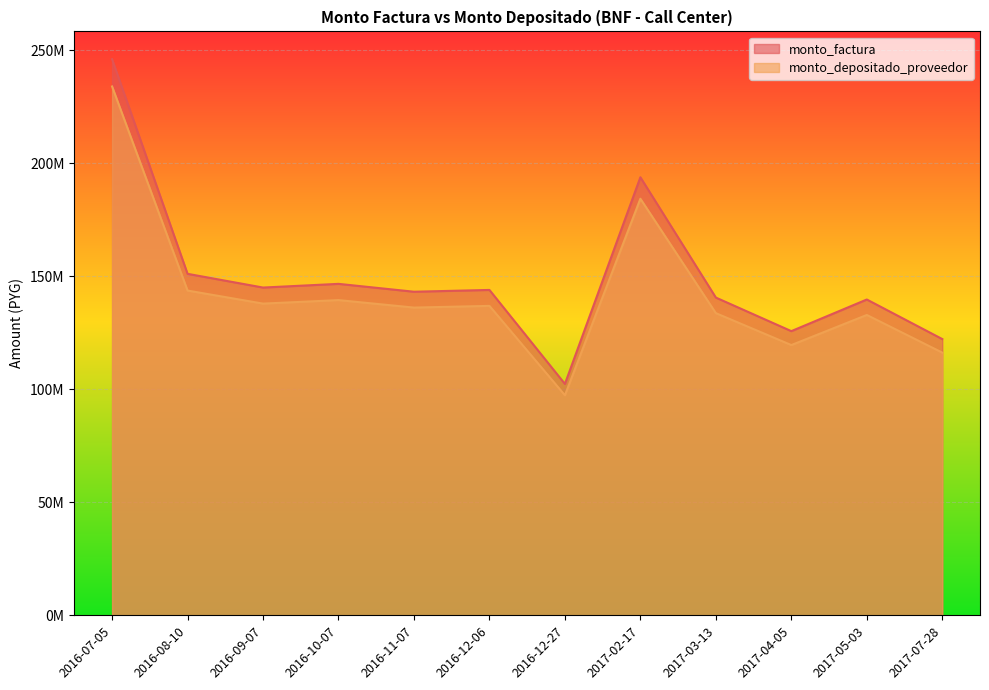

At which label does monto_depositado_proveedor first exceed 136874813?

2016-07-05